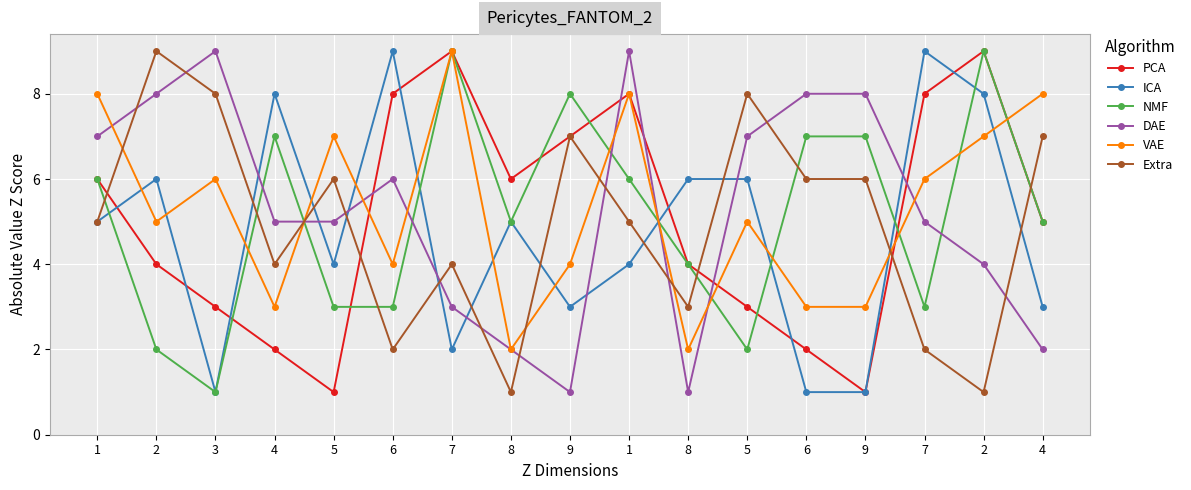

Rank the categories by DAE value from lowest to highest.

9, 8, 8, 4, 7, 2, 4, 5, 7, 6, 1, 5, 2, 6, 9, 3, 1